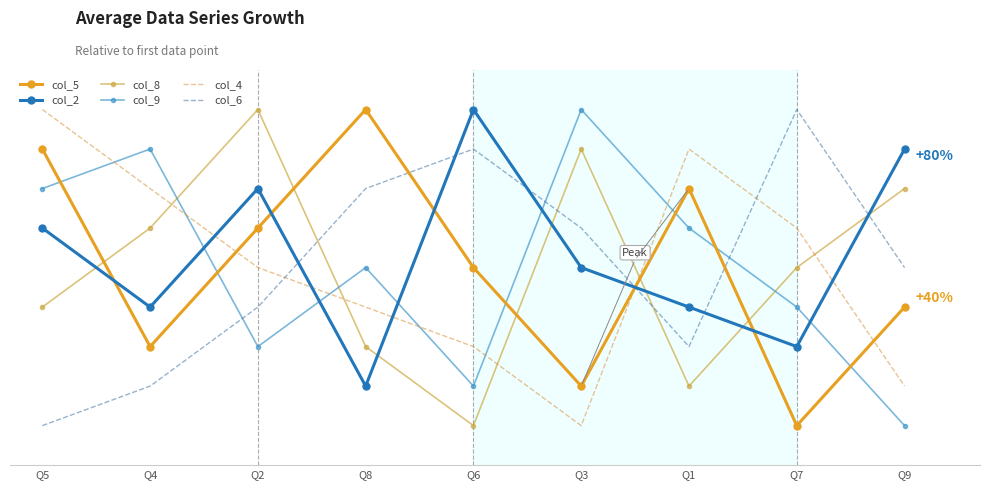

What is the spread (max minus min) of values at Q9?

7